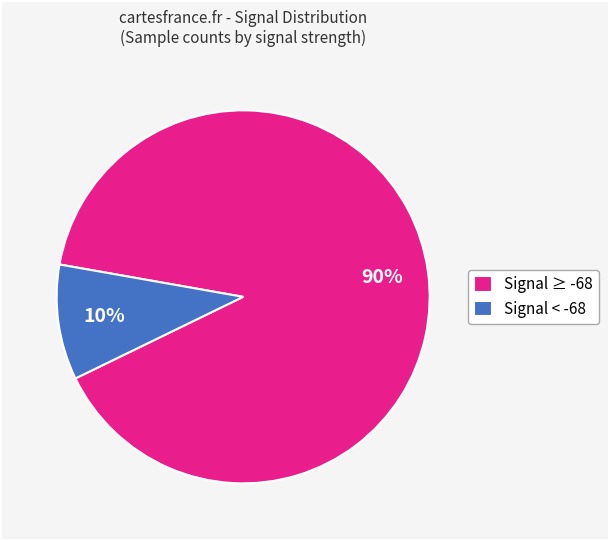

What is the largest slice in the pie chart?

Signal ≥ -68